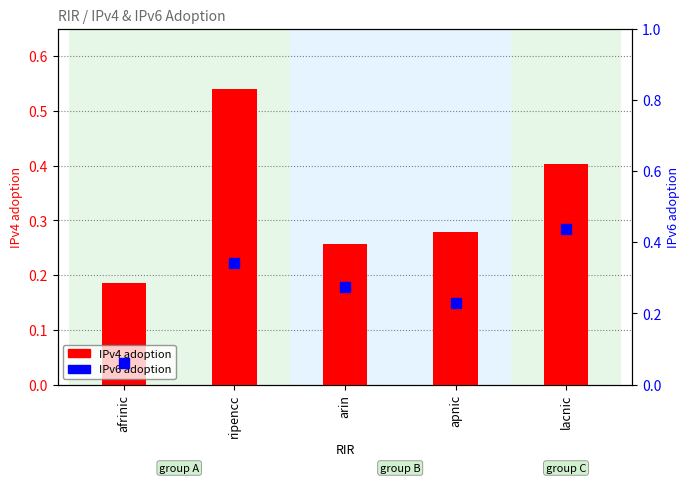

Between arin and lacnic, which is larger?

lacnic